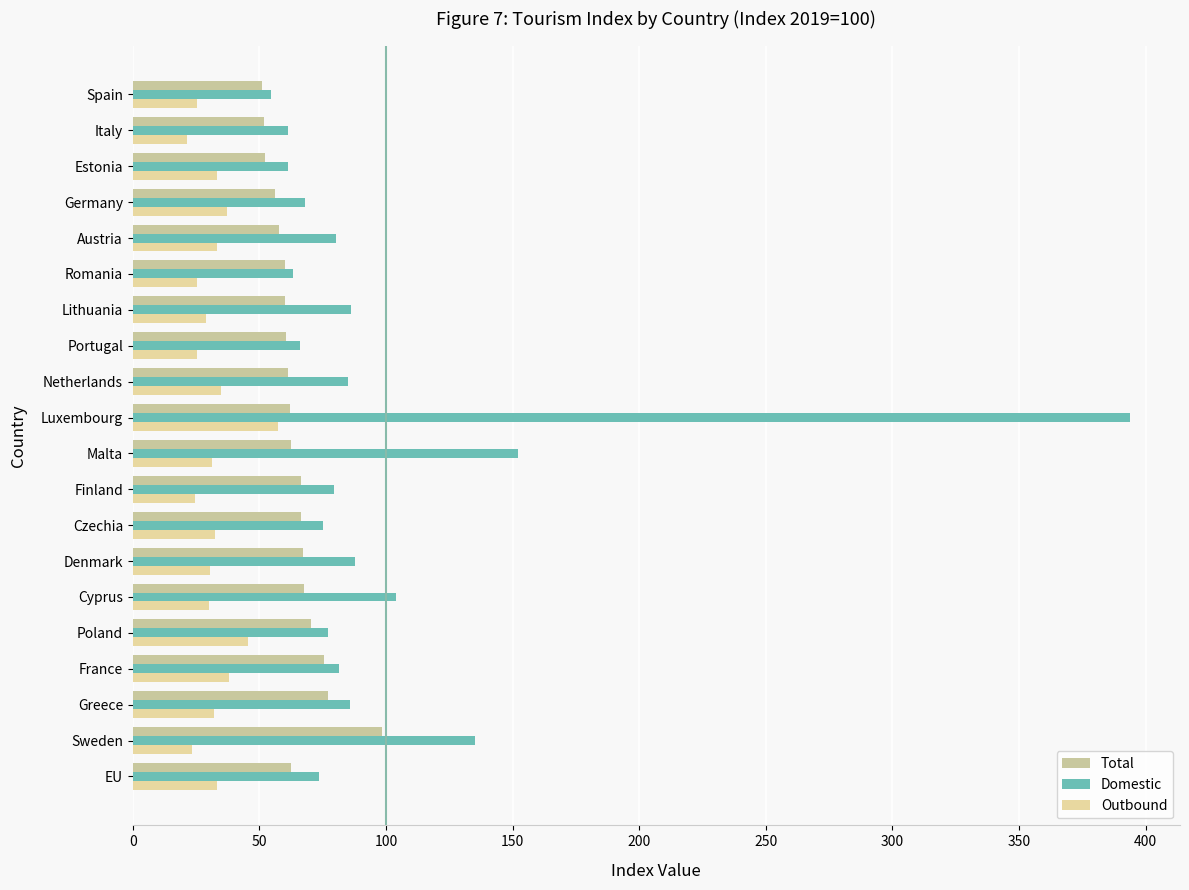

Which series has the largest range (max minus min)?

Domestic